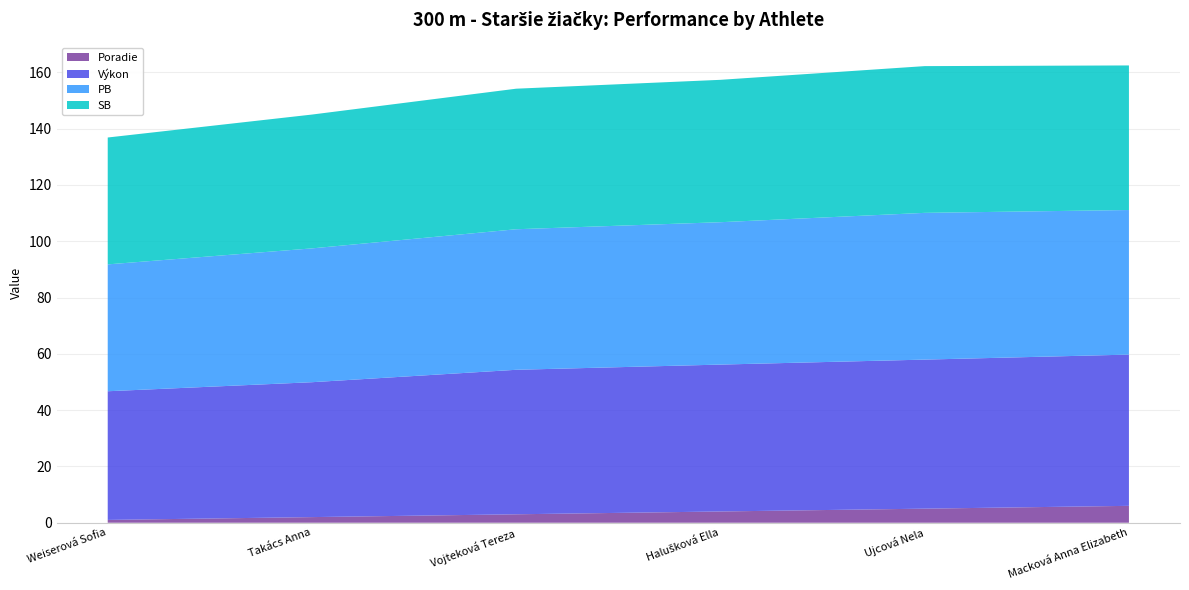

Reading left to right, list all the values displayed in this chart.

Poradie: Weiserová Sofia=1.0	Takács Anna=2.0	Vojteková Tereza=3.0	Halušková Ella=4.0	Ujcová Nela=5.0	Macková Anna Elizabeth=6.0
Výkon: Weiserová Sofia=45.7	Takács Anna=47.9	Vojteková Tereza=51.3	Halušková Ella=52.2	Ujcová Nela=53.0	Macková Anna Elizabeth=53.7
PB: Weiserová Sofia=45.1	Takács Anna=47.5	Vojteková Tereza=49.9	Halušková Ella=50.6	Ujcová Nela=52.1	Macková Anna Elizabeth=51.4
SB: Weiserová Sofia=45.1	Takács Anna=47.5	Vojteková Tereza=49.9	Halušková Ella=50.6	Ujcová Nela=52.1	Macková Anna Elizabeth=51.4